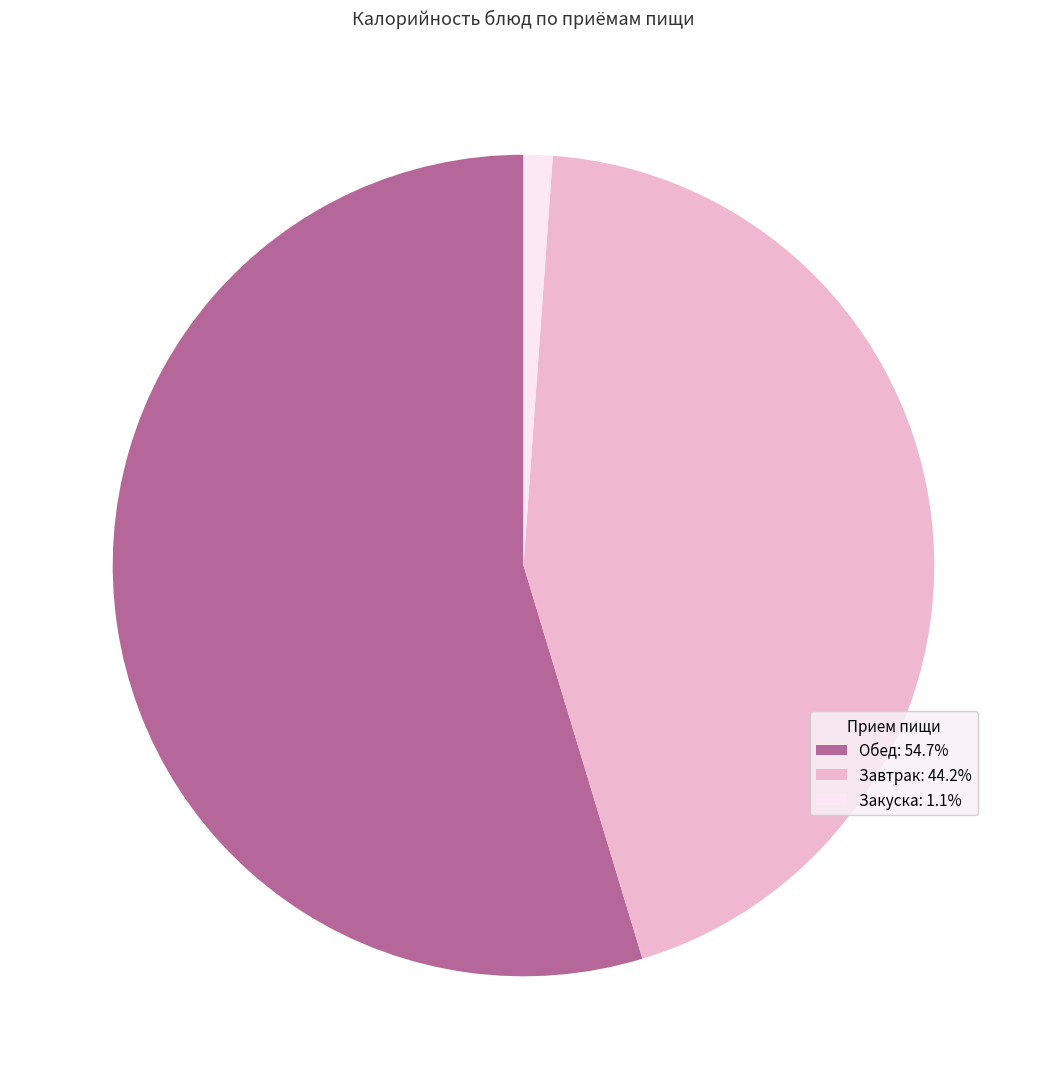

Does Завтрак: 44.2% account for over 50% of the chart?

No